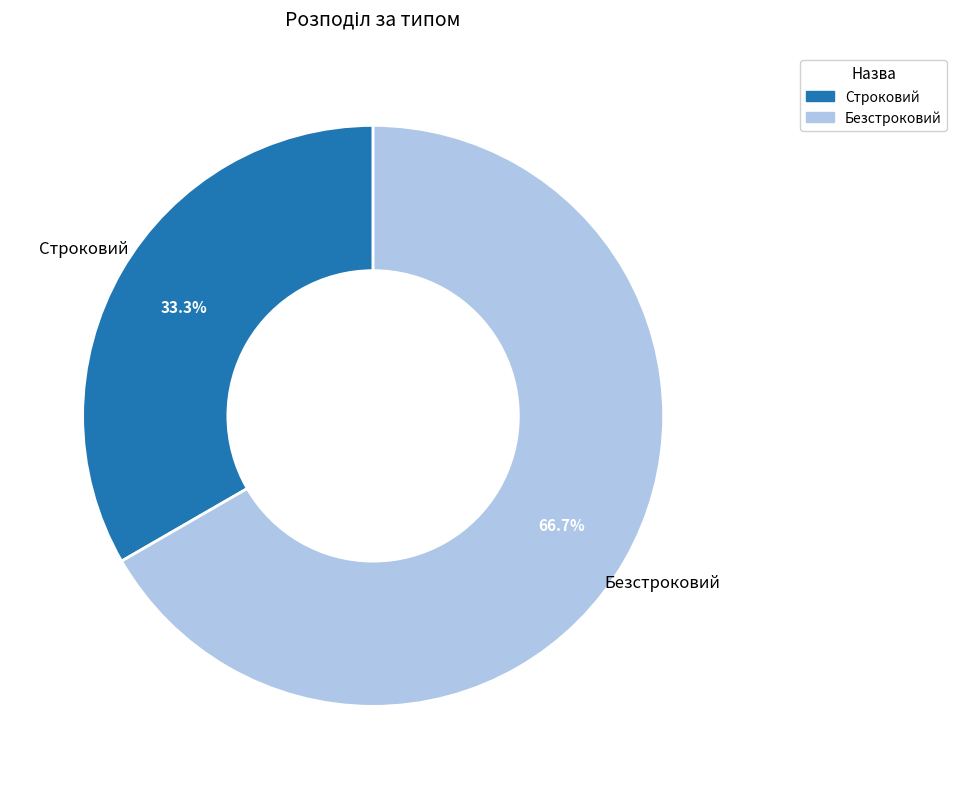

To the nearest percent, what percentage of the pie is Безстроковий?

67%